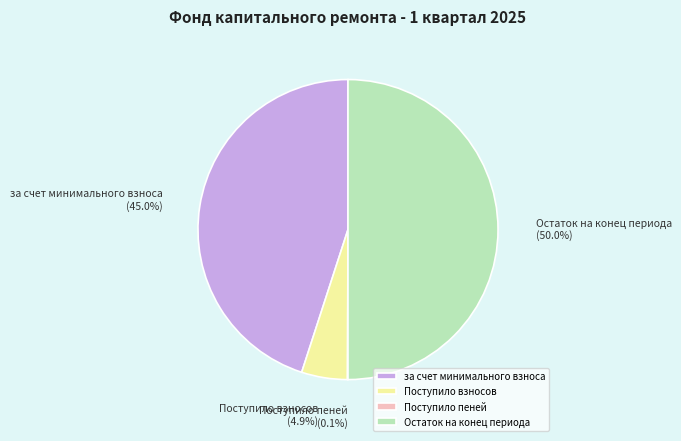

Which has a higher value, за счет минимального взноса or Поступило взносов?

за счет минимального взноса